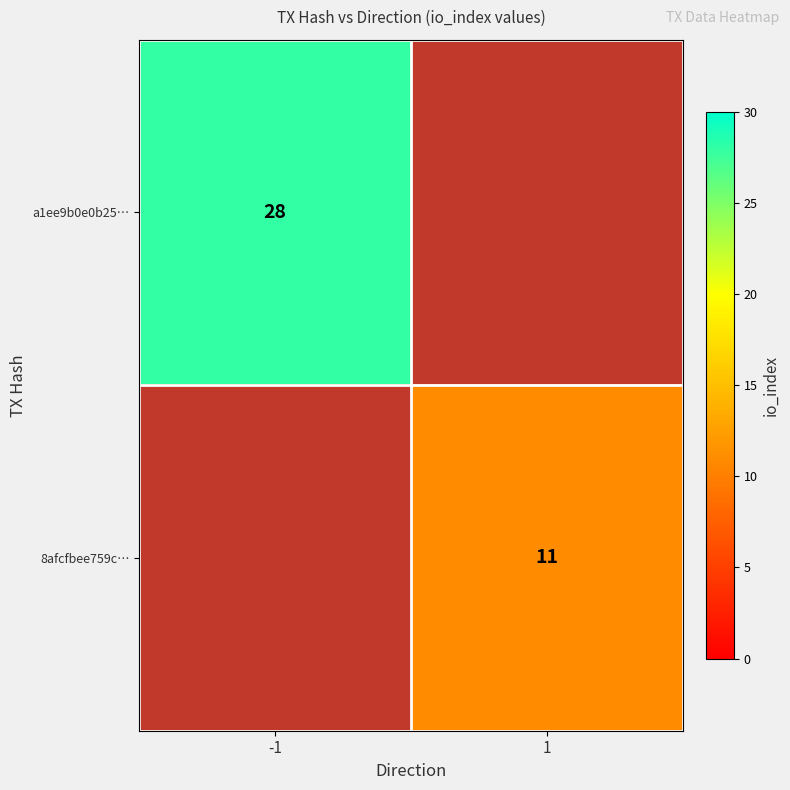

Is it true that a1ee9b0e0b25… equals 28 at -1?

True